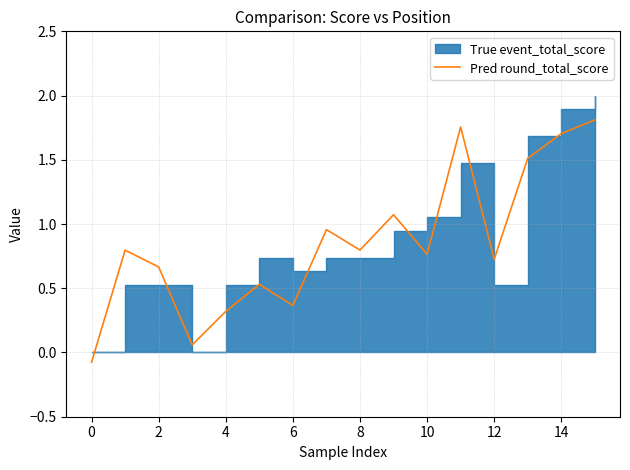

Is it true that Pred round_total_score equals 0.2 at 2?

False